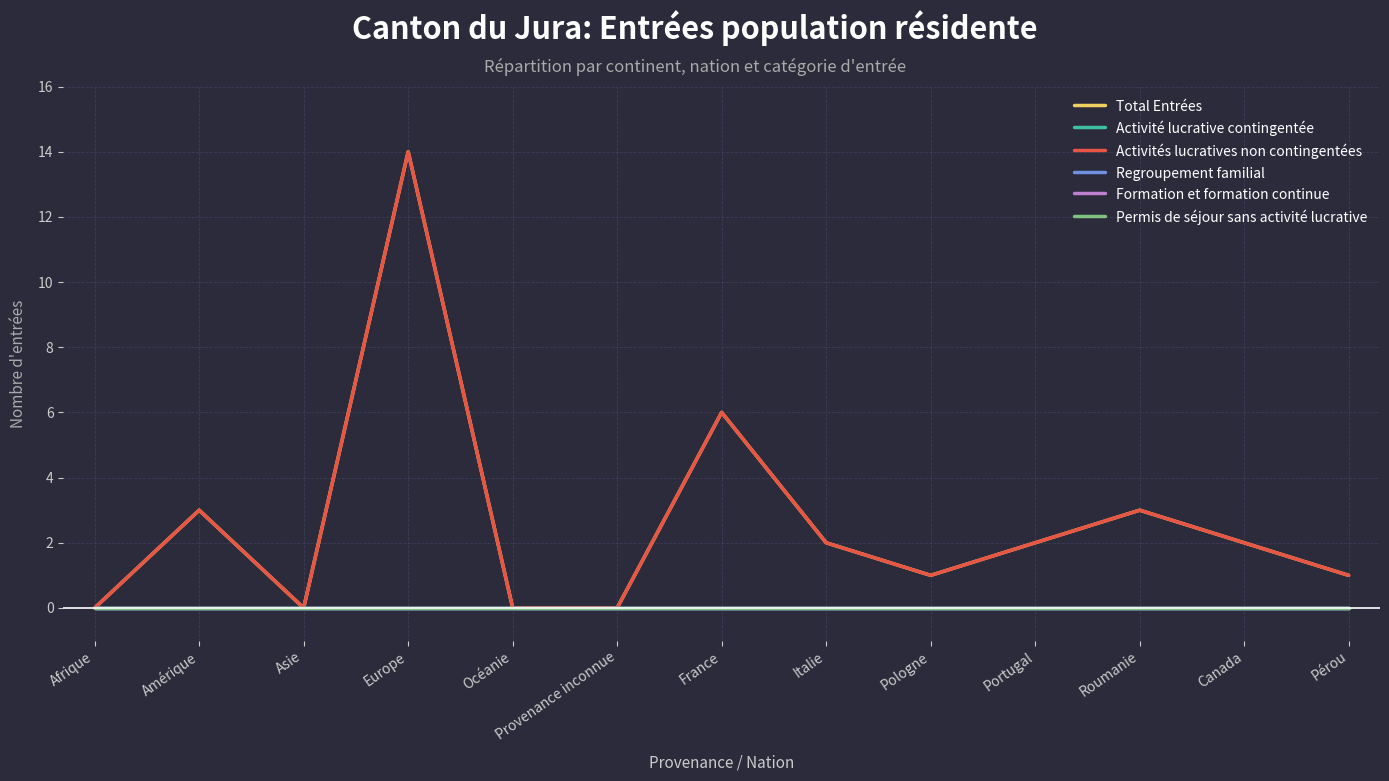

Is the value of Activité lucrative contingentée at France greater than the value of Formation et formation continue at Italie?

No